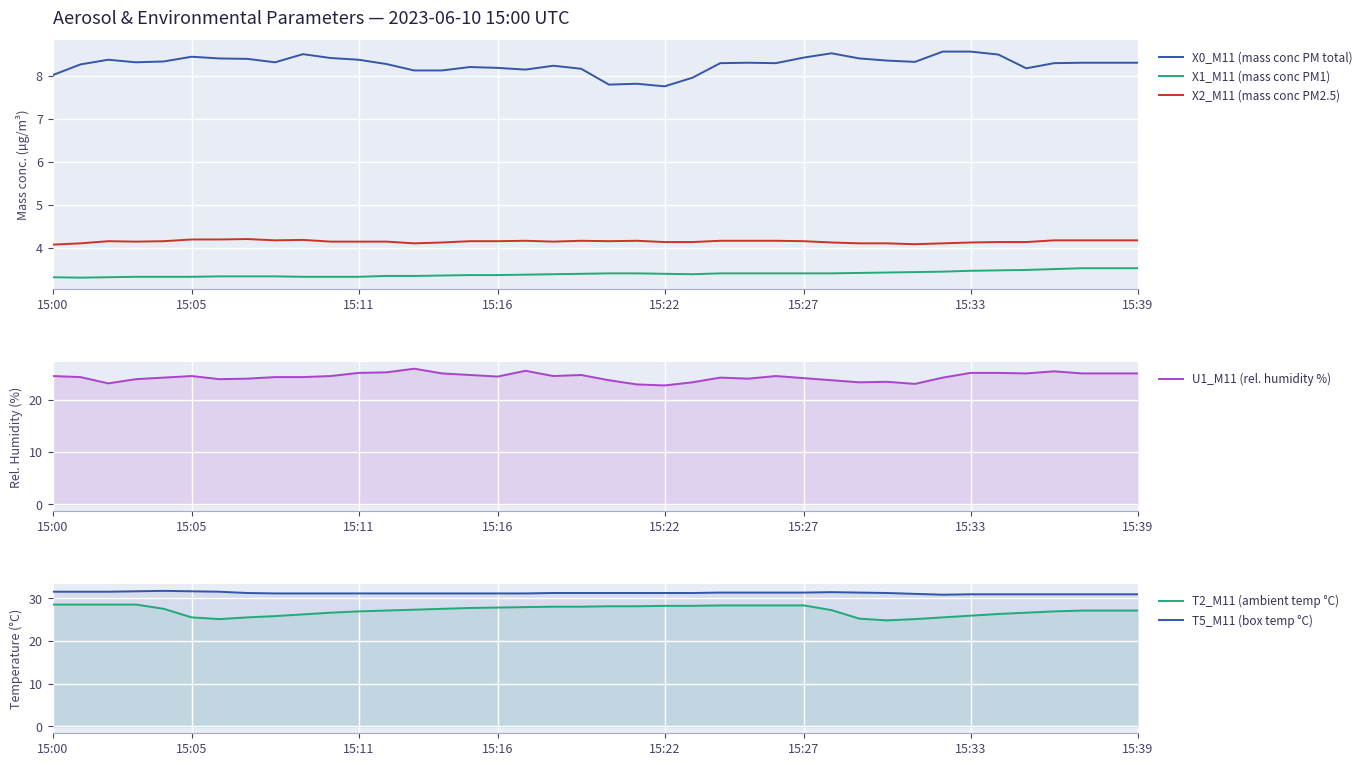

At which label does T2_M11 (ambient temp °C) first exceed 27?

15:00